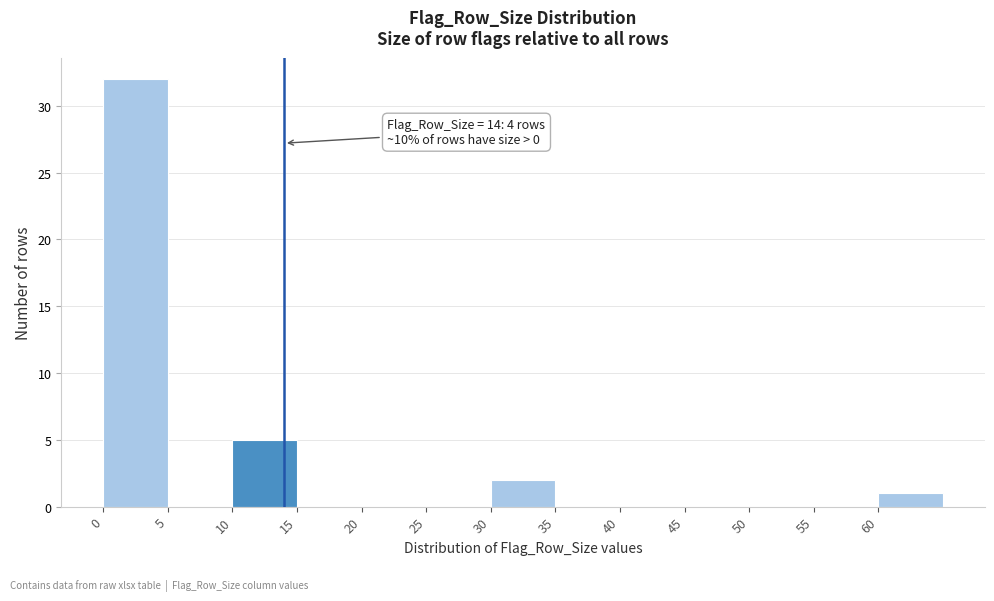

Over which range of the x-axis is the bar tallest?

0 to 5